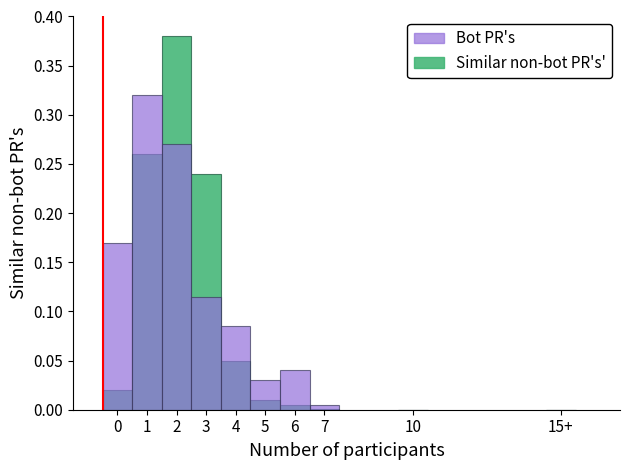

What is the difference between the maximum and minimum values in the Similar non-bot PR's series?

0.4